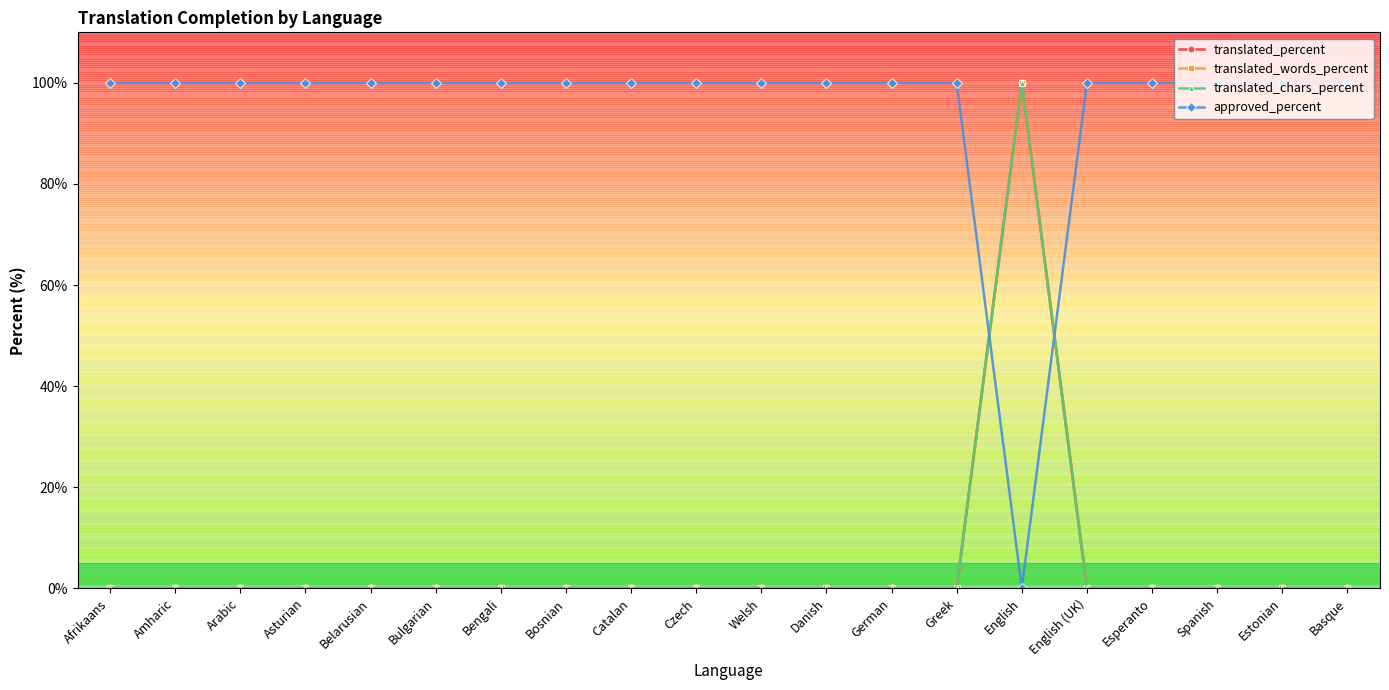

Is this an area chart (filled region under the line)?

No